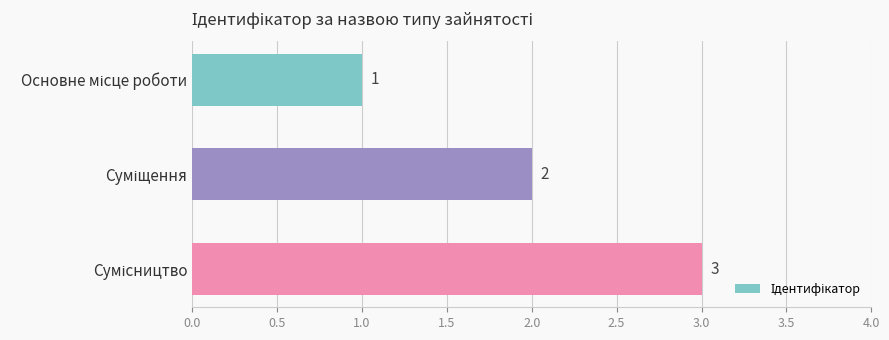

What is the maximum value shown in the chart?

3